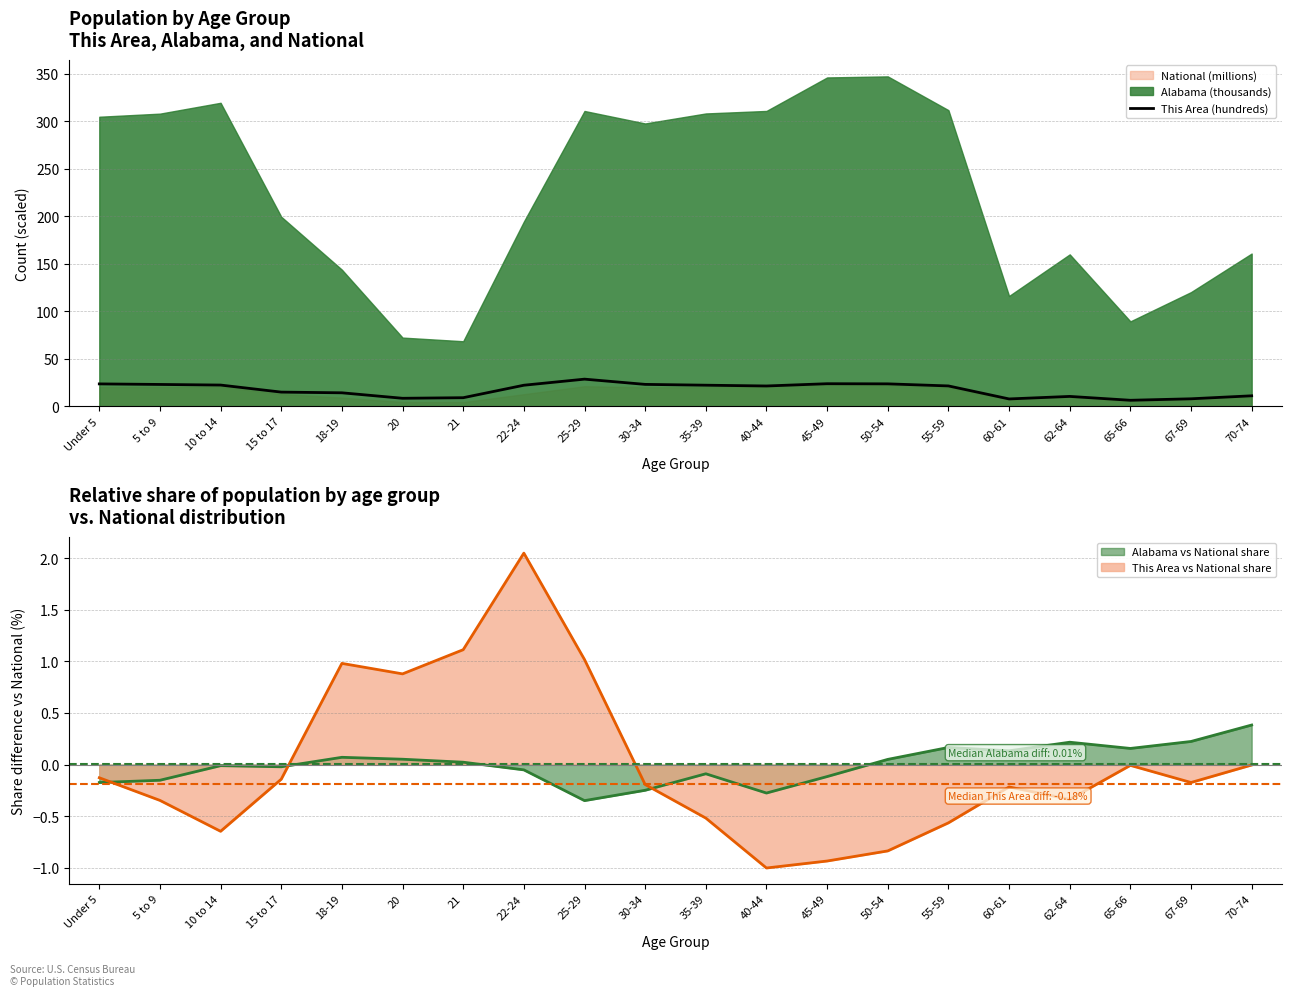

True or false: the data shows 31.6 at 5 to 9.

False